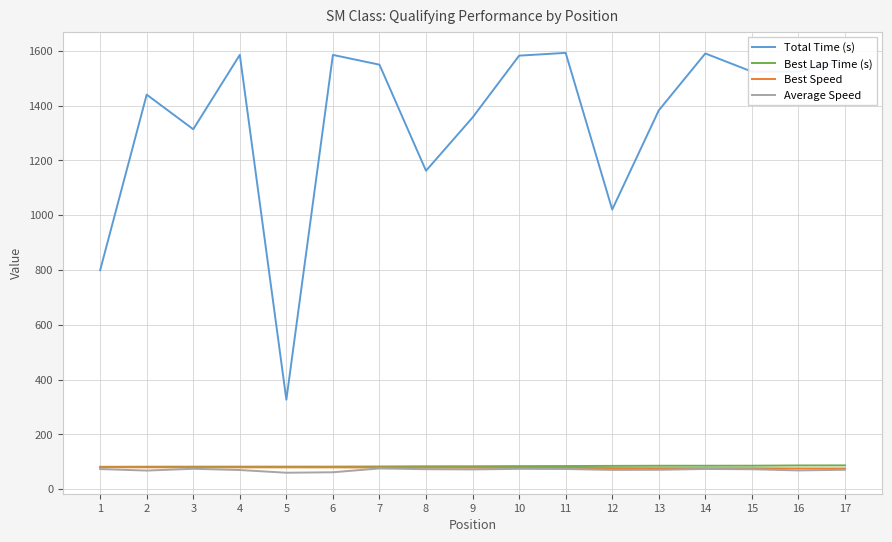

Which series has the largest total across all categories?

Total Time (s)